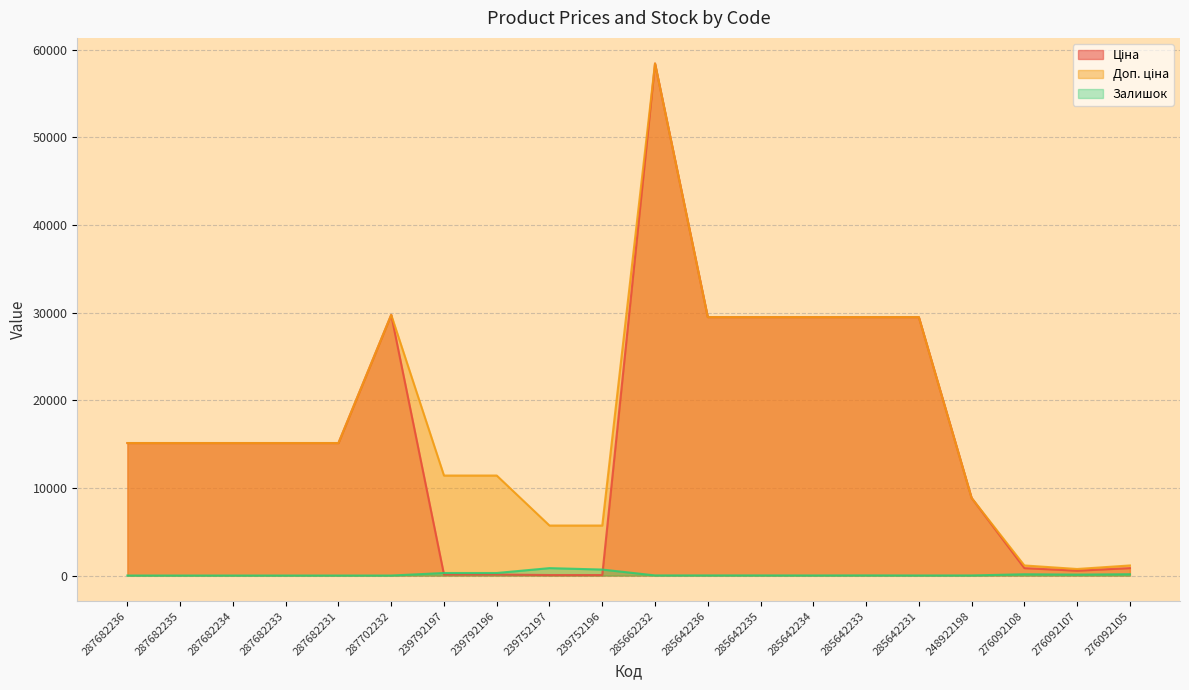

Reading left to right, extract all data points from this chart.

Ціна: 287682236=15120.0	287682235=15120.0	287682234=15120.0	287682233=15120.0	287682231=15120.0	287702232=29747.2	239792197=114.1	239792196=114.1	239752197=57.0	239752196=57.0	285662232=58426.5	285642236=29491.5	285642235=29491.5	285642234=29491.5	285642233=29491.5	285642231=29491.5	248922198=8856.7	276092108=848.4	276092107=551.5	276092105=848.4
Доп. ціна: 287682236=15120.0	287682235=15120.0	287682234=15120.0	287682233=15120.0	287682231=15120.0	287702232=29747.2	239792197=11410.0	239792196=11410.0	239752197=5705.0	239752196=5705.0	285662232=58426.5	285642236=29491.5	285642235=29491.5	285642234=29491.5	285642233=29491.5	285642231=29491.5	248922198=8856.7	276092108=1149.7	276092107=747.0	276092105=1149.7
Залишок: 287682236=0.0	287682235=0.0	287682234=0.0	287682233=0.0	287682231=0.0	287702232=0.0	239792197=289.0	239792196=290.0	239752197=845.0	239752196=683.0	285662232=14.0	285642236=14.0	285642235=13.0	285642234=9.0	285642233=16.0	285642231=7.0	248922198=11.0	276092108=145.0	276092107=107.0	276092105=151.0